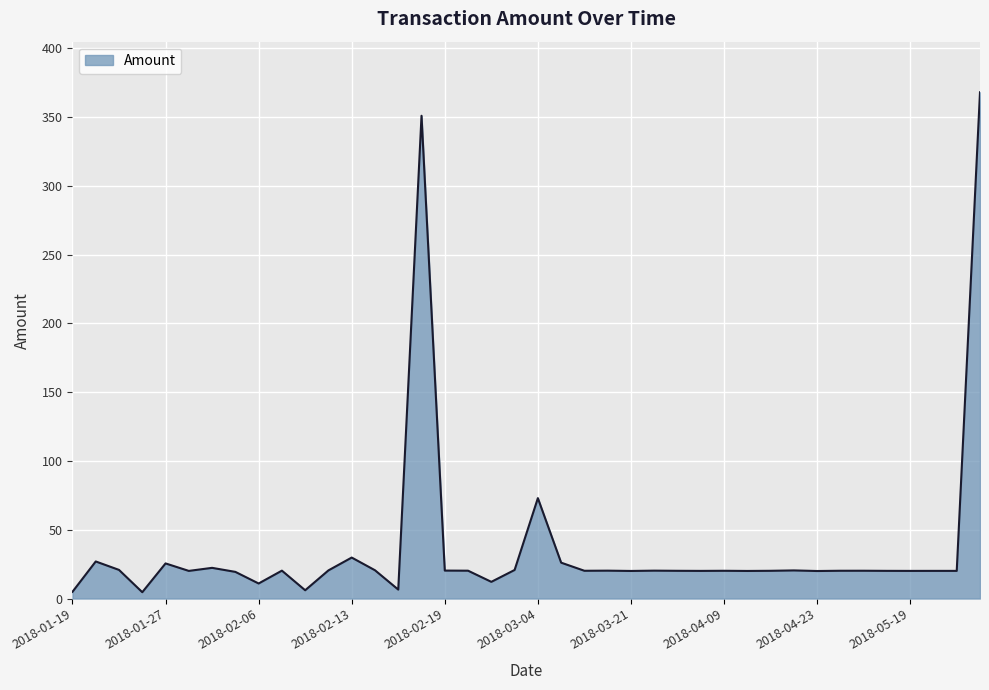

What is the difference between the maximum and minimum values?

363.5